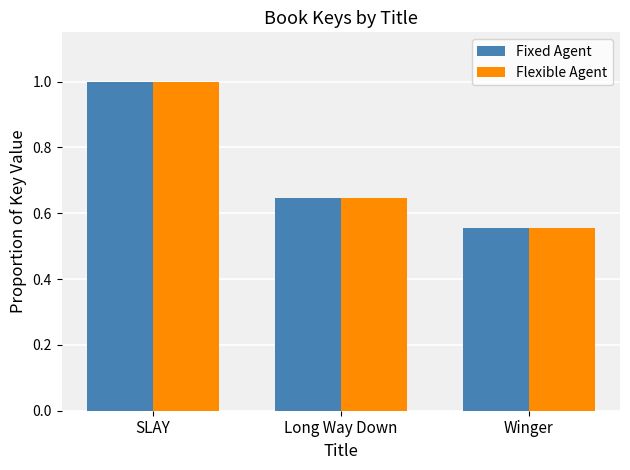

Rank the categories by Fixed Agent value from lowest to highest.

Winger, Long Way Down, SLAY